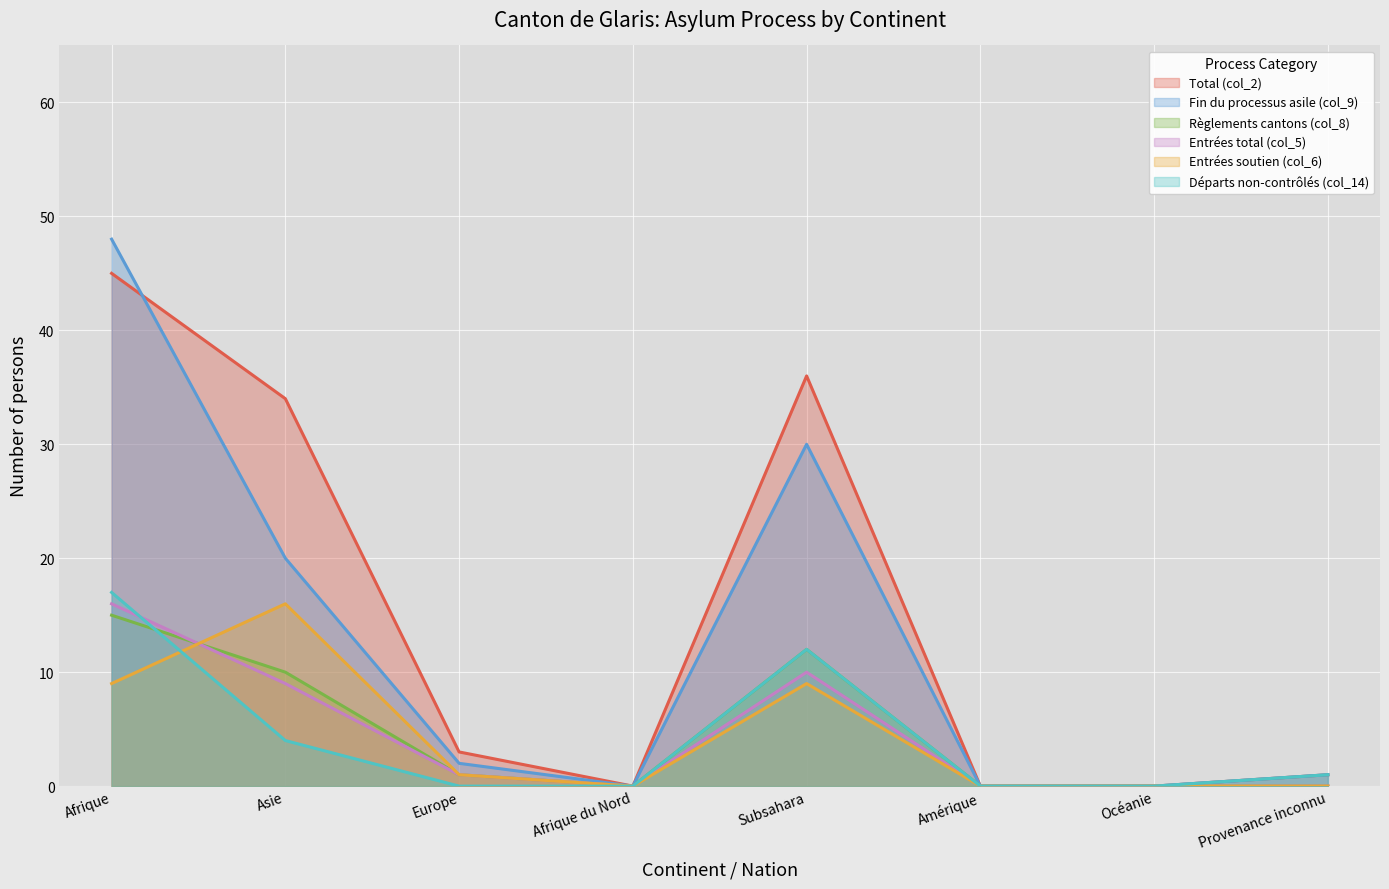

Which series has the widest spread of values?

Fin du processus asile (col_9)